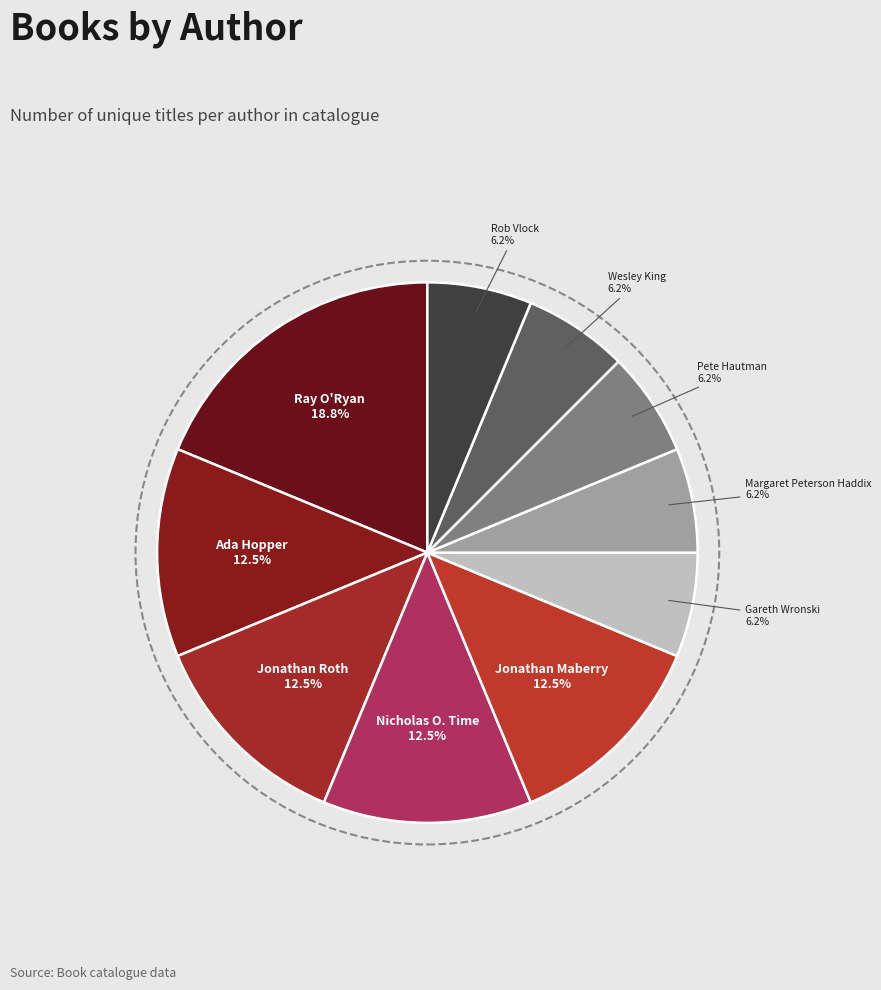

Does any single category account for the majority?

No